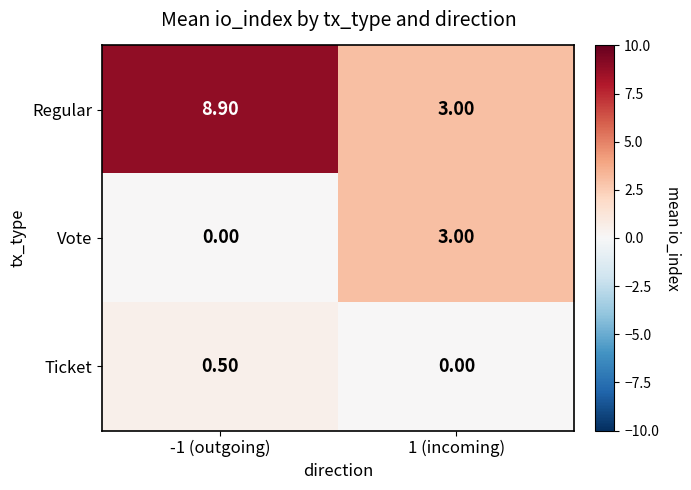

Count the number of categories in the chart.

2